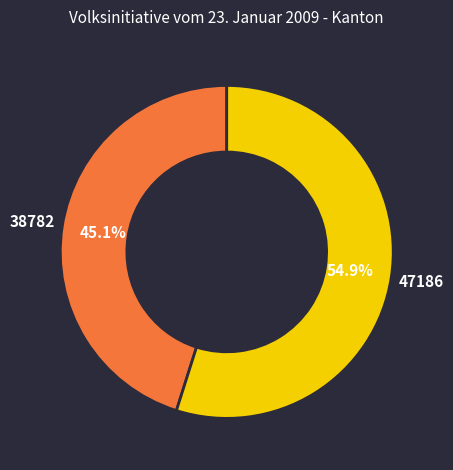

Is there a majority slice in this chart?

Yes